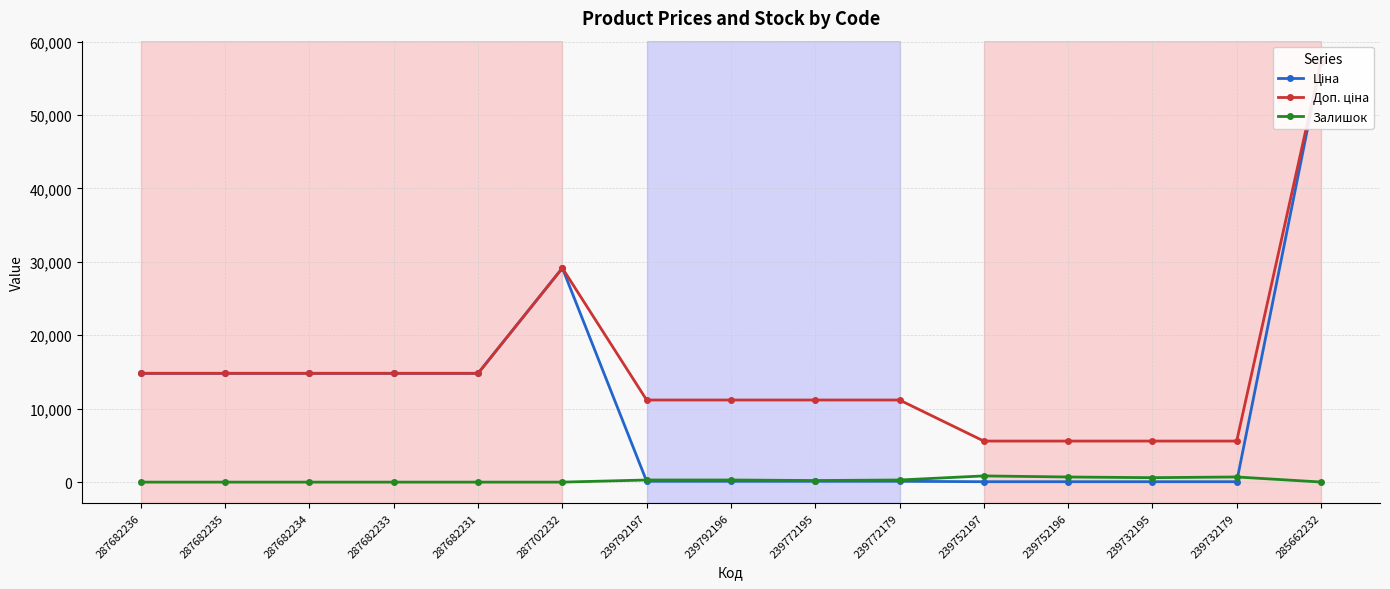

What is the maximum value shown in the chart?

57258.0